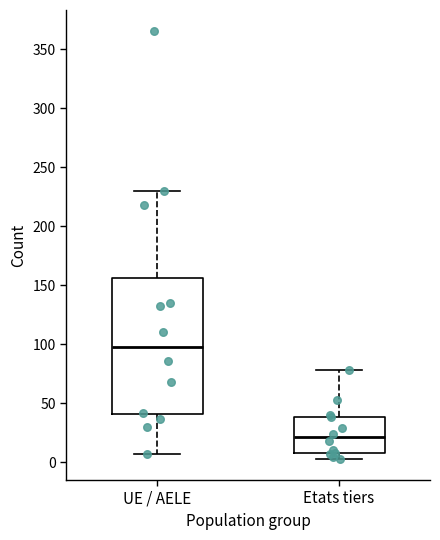

Reading left to right, read every box against the y-axis: the position of its median line, the range the box covers, and the ends of its whiskers. The values are not printed on the chart, so give them approximately, as read against the axis.

UE / AELE: median 100, box 40 to 155, whiskers 5 to 230
Etats tiers: median 20, box 10 to 40, whiskers 5 to 80